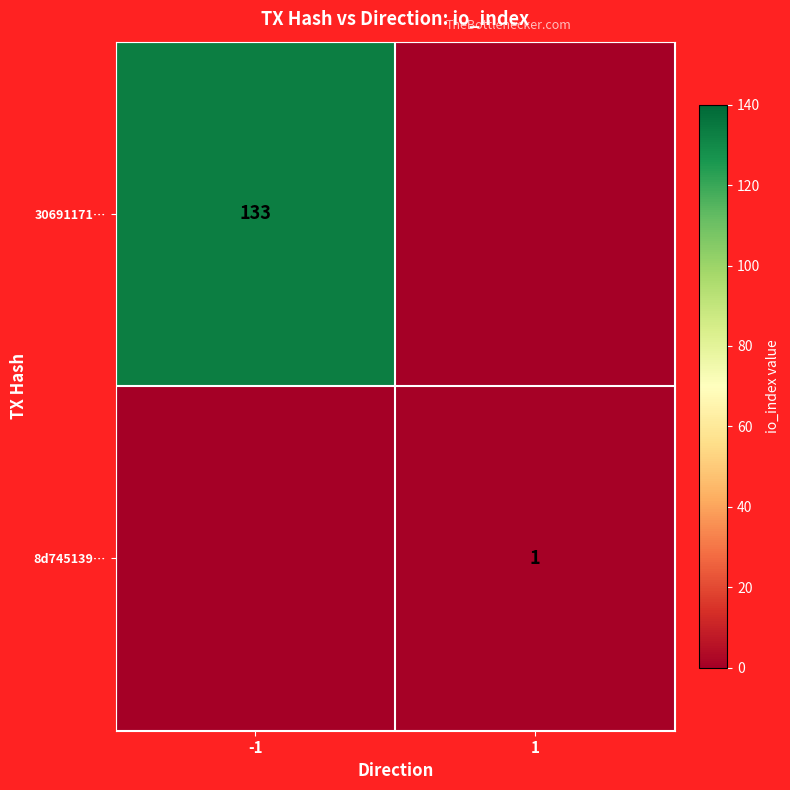

Is the value of 30691171… at -1 greater than the value of 8d745139… at 1?

Yes